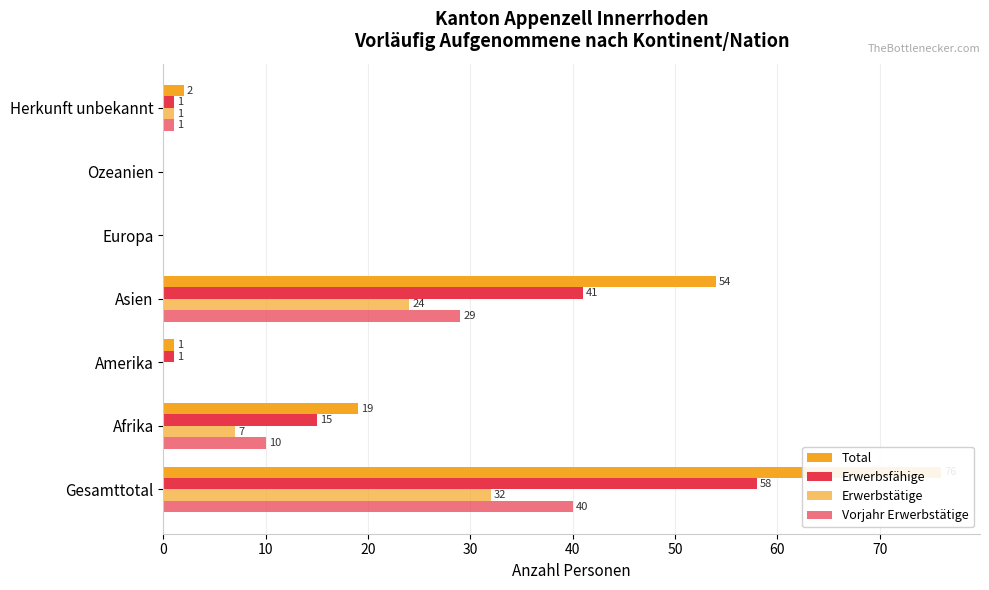

Which series has the largest total across all categories?

Total